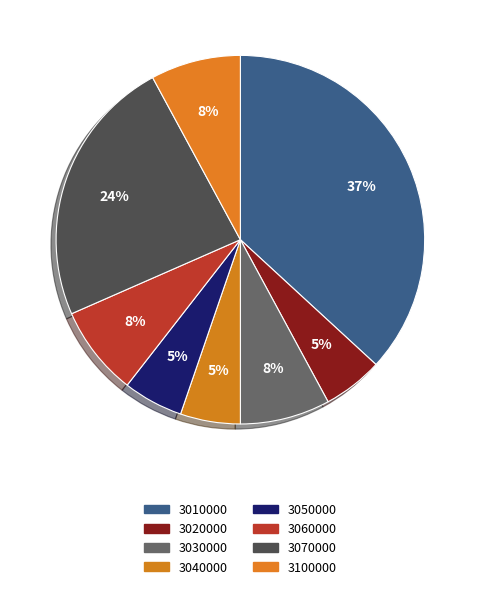

To the nearest percent, what portion does 3030000 represent?

8%